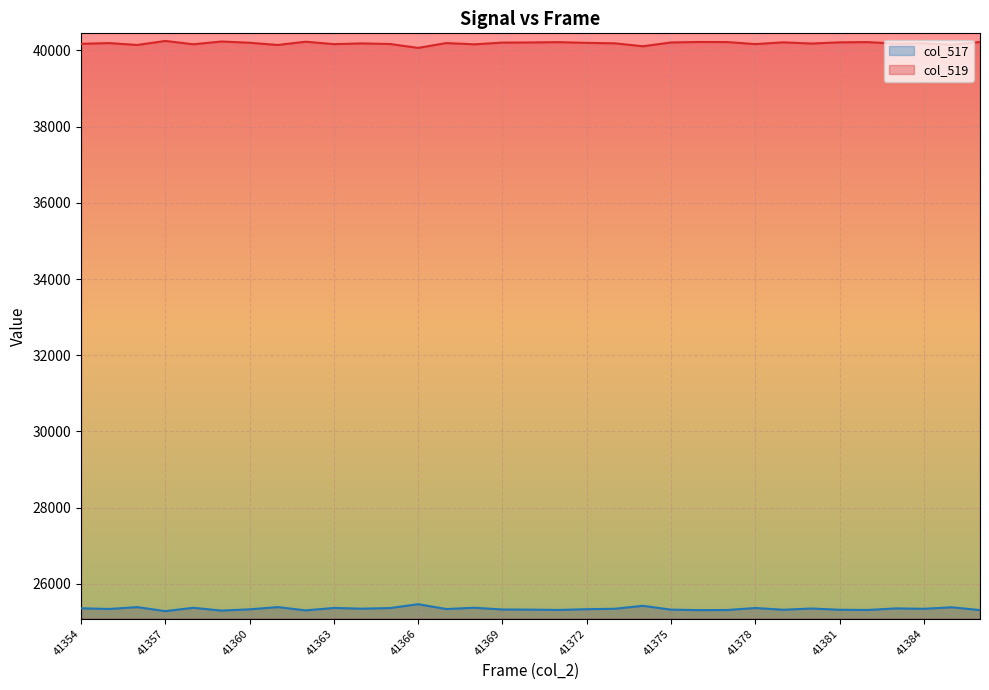

How many interior local peaks does the col_519 line series have?

11